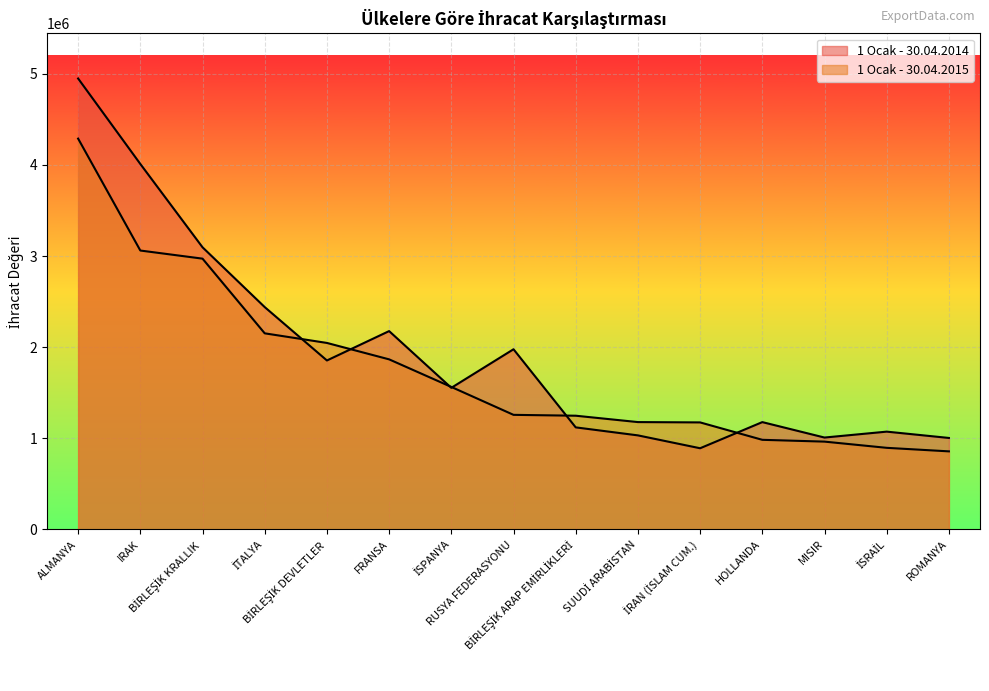

Which series changed the most between MISIR and İSRAİL?

1 Ocak - 30.04.2015